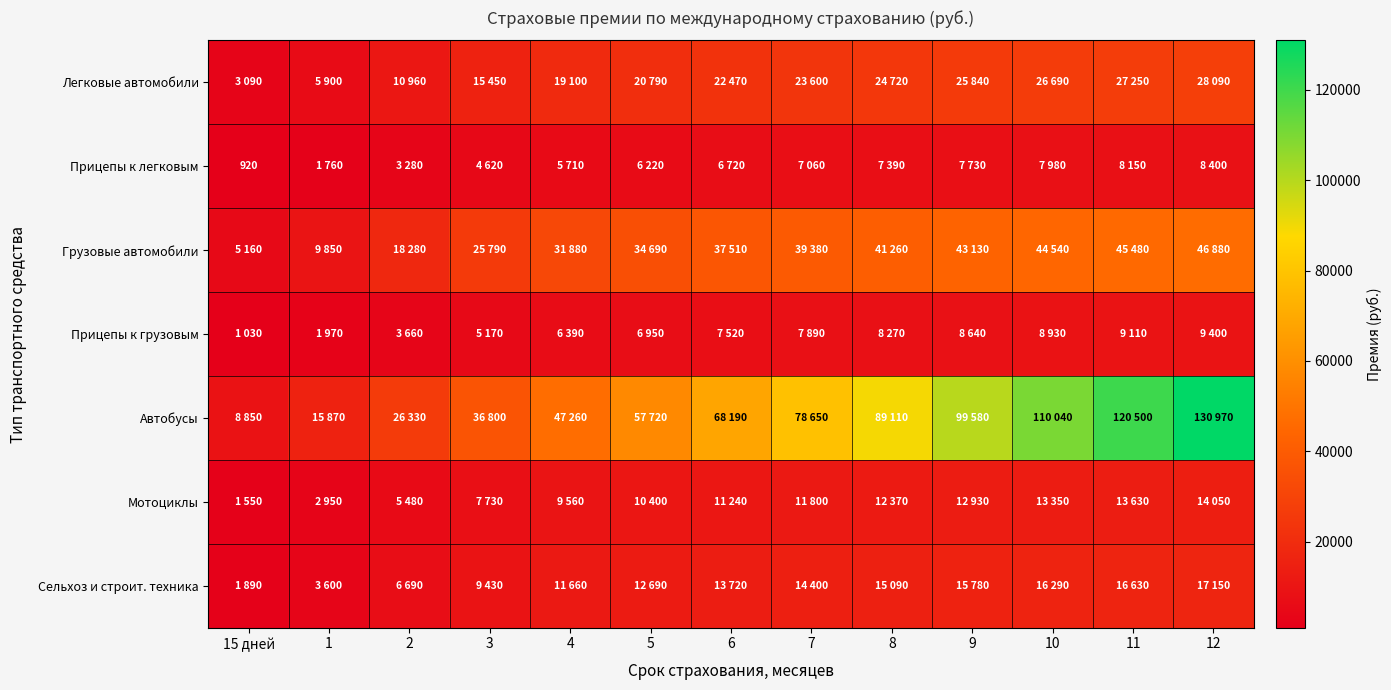

Which category has the lowest value across all series?

15 дней